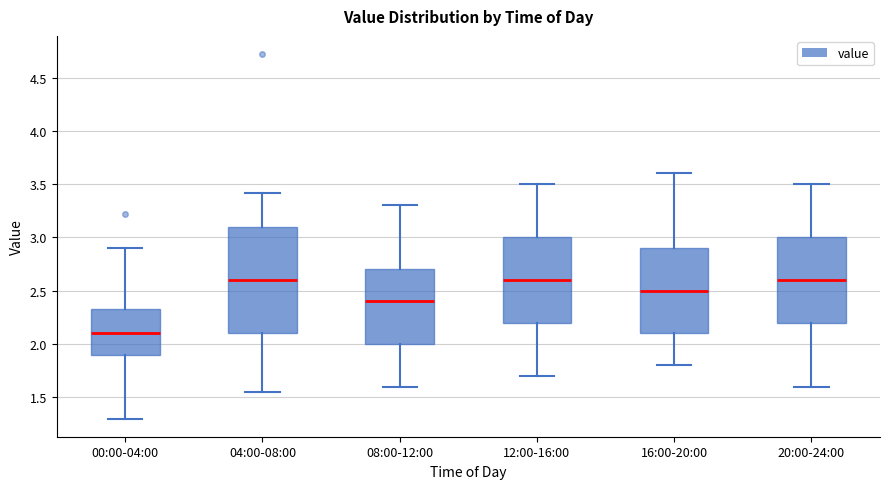

Reading left to right, read every box against the y-axis: the position of its median line, the range the box covers, and the ends of its whiskers. The values are not printed on the chart, so give them approximately, as read against the axis.

00:00-04:00: median 2.10, box 1.90 to 2.35, whiskers 1.30 to 2.90
04:00-08:00: median 2.60, box 2.10 to 3.10, whiskers 1.55 to 3.40
08:00-12:00: median 2.40, box 2.00 to 2.70, whiskers 1.60 to 3.30
12:00-16:00: median 2.60, box 2.20 to 3.00, whiskers 1.70 to 3.50
16:00-20:00: median 2.50, box 2.10 to 2.90, whiskers 1.80 to 3.60
20:00-24:00: median 2.60, box 2.20 to 3.00, whiskers 1.60 to 3.50